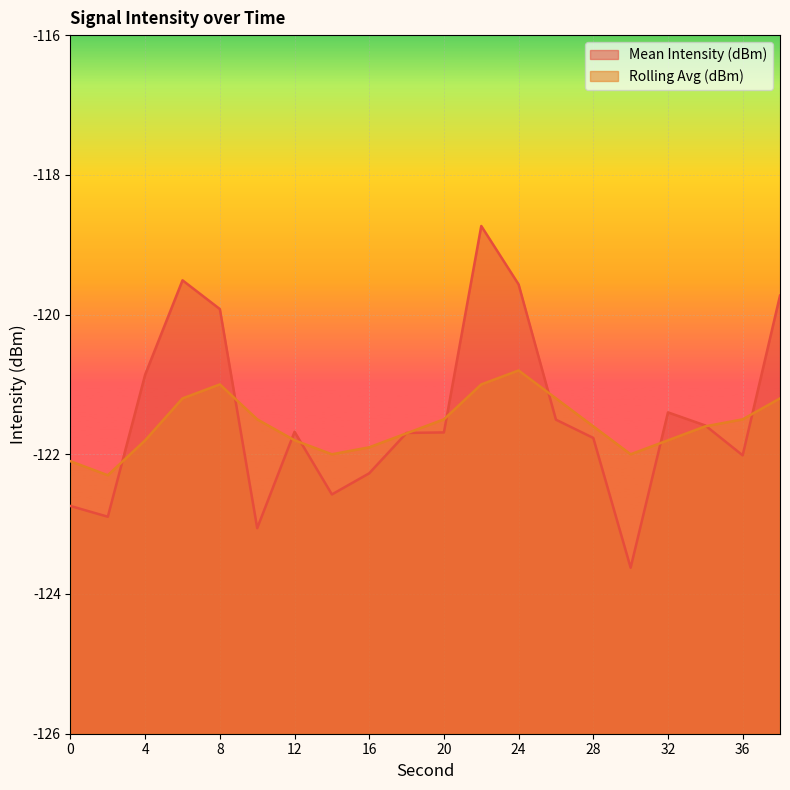

At 28, list the series in order from largest to smallest.

Rolling Avg (dBm), Mean Intensity (dBm)